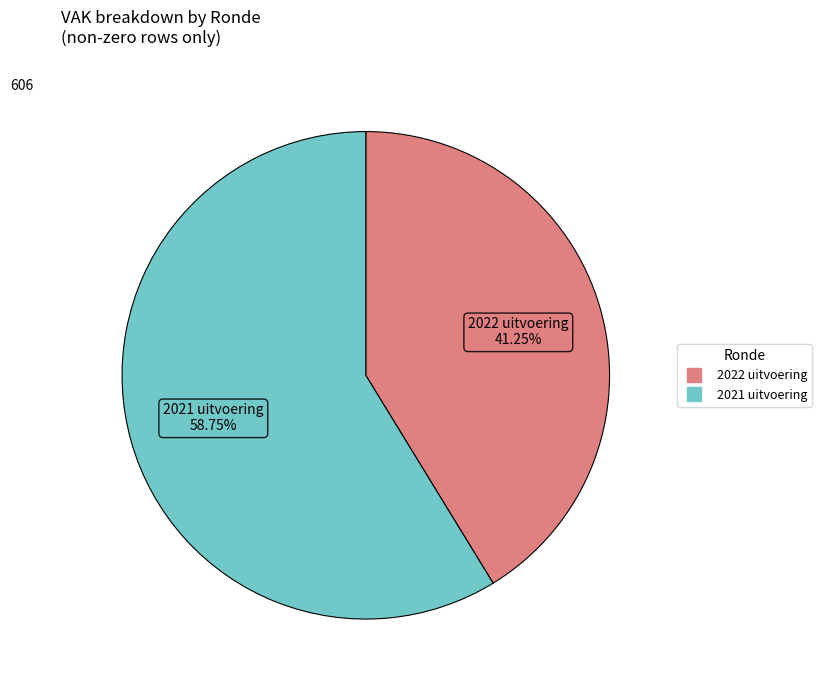

Does any single category account for the majority?

Yes